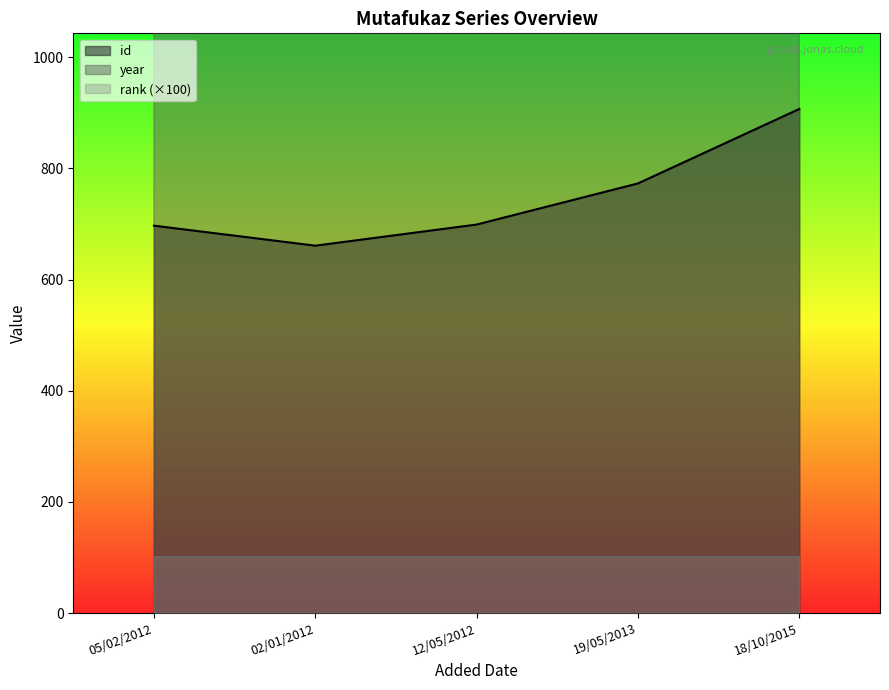

How many data points in year are less than 2010?

2